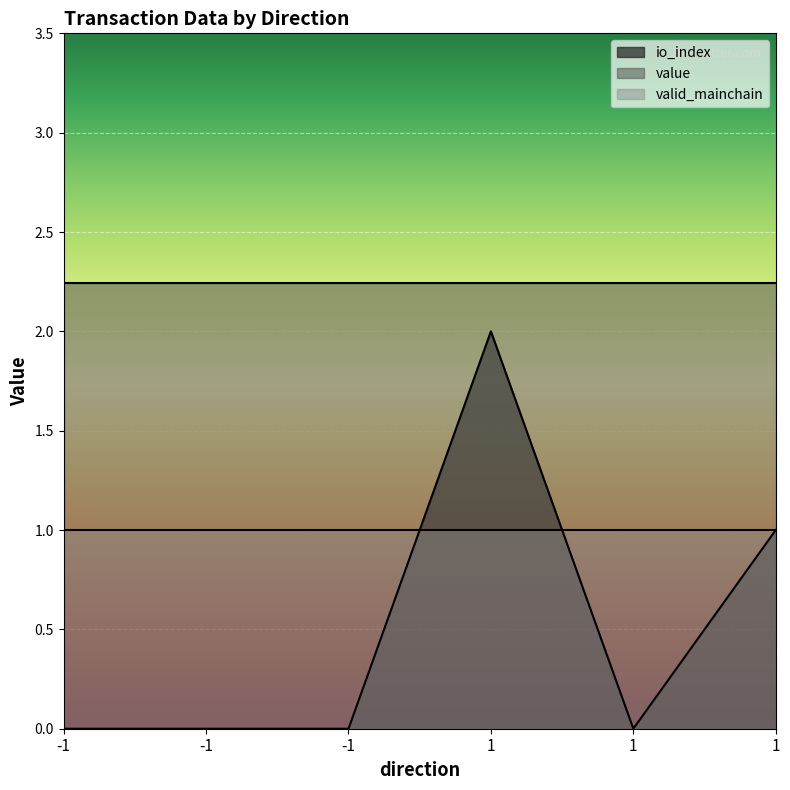

What is the minimum value for value?

2.2